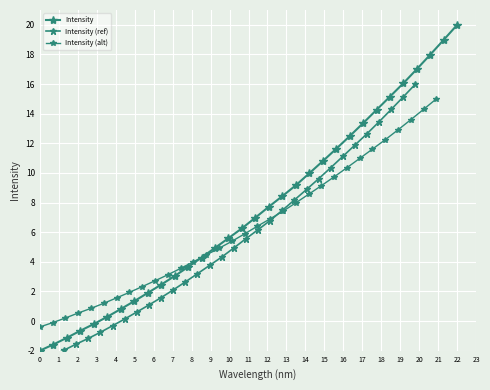

Reading left to right, what are all the values shown in this chart?

Intensity: -2.0	-1.6	-1.1	-0.7	-0.2	0.3	0.8	1.3	1.9	2.5	3.0	3.6	4.3	4.9	5.6	6.3	7.0	7.7	8.4	9.2	10.0	10.8	11.6	12.5	13.4	14.3	15.2	16.1	17.0	18.0	19.0	20.0
Intensity (ref): -2.7	-2.3	-2.0	-1.6	-1.2	-0.8	-0.3	0.1	0.6	1.1	1.6	2.1	2.6	3.2	3.8	4.3	4.9	5.6	6.2	6.8	7.5	8.2	8.9	9.6	10.4	11.1	11.9	12.6	13.5	14.3	15.1	16.0
Intensity (alt): -0.4	-0.1	0.2	0.5	0.9	1.2	1.6	1.9	2.3	2.7	3.1	3.6	4.0	4.5	4.9	5.4	5.9	6.4	6.9	7.4	8.0	8.6	9.1	9.7	10.3	11.0	11.6	12.2	12.9	13.6	14.3	15.0